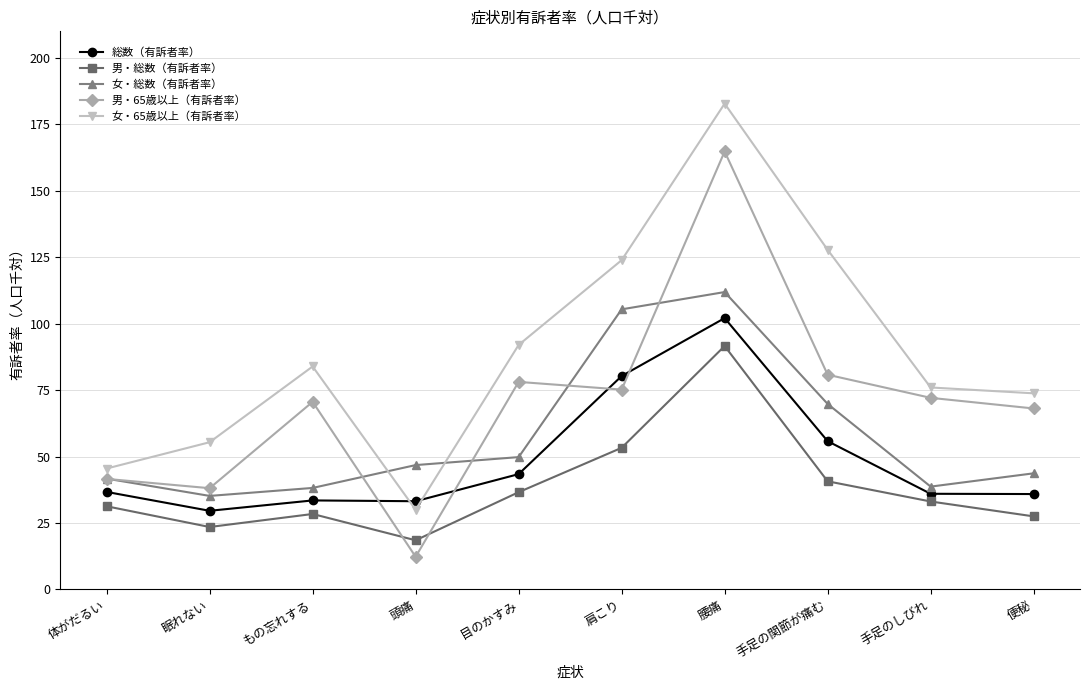

Rank the series by their average value, from lowest to highest.

男・総数（有訴者率）, 総数（有訴者率）, 女・総数（有訴者率）, 男・65歳以上（有訴者率）, 女・65歳以上（有訴者率）